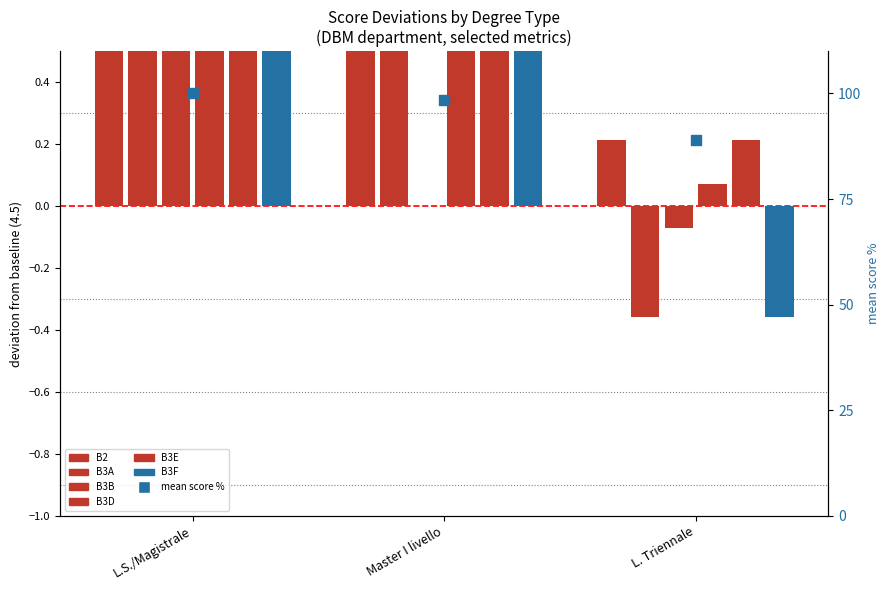

Between Master I livello and L.S./Magistrale, which is larger?

L.S./Magistrale